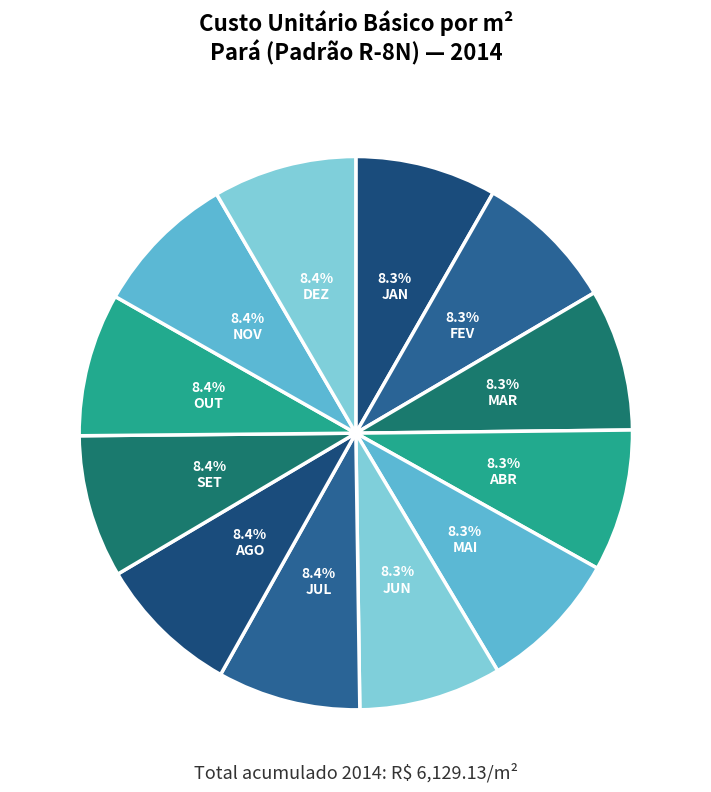

What is the total percentage of ABR and OUT?

16.7%